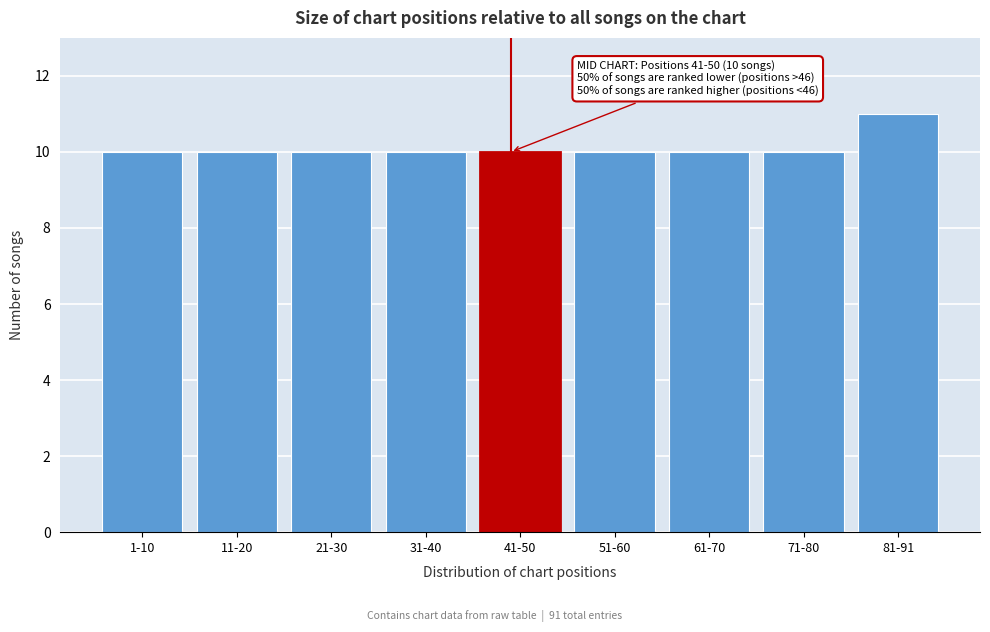

Reading left to right, what are all the values shown in this chart?

10	10	10	10	10	10	10	10	11